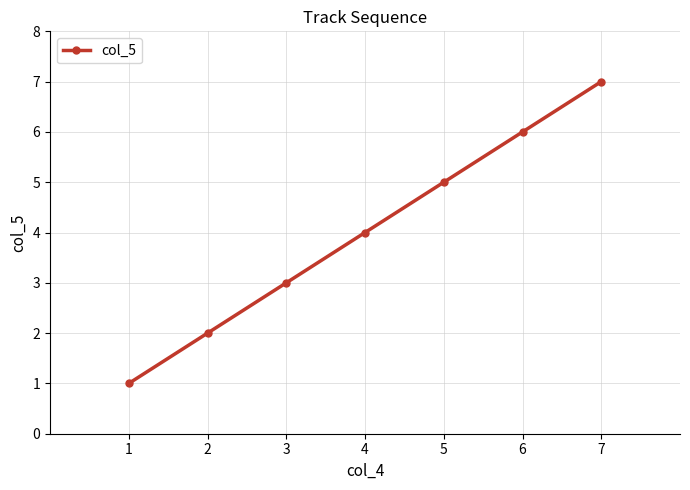

How many lines are shown in the chart?

1